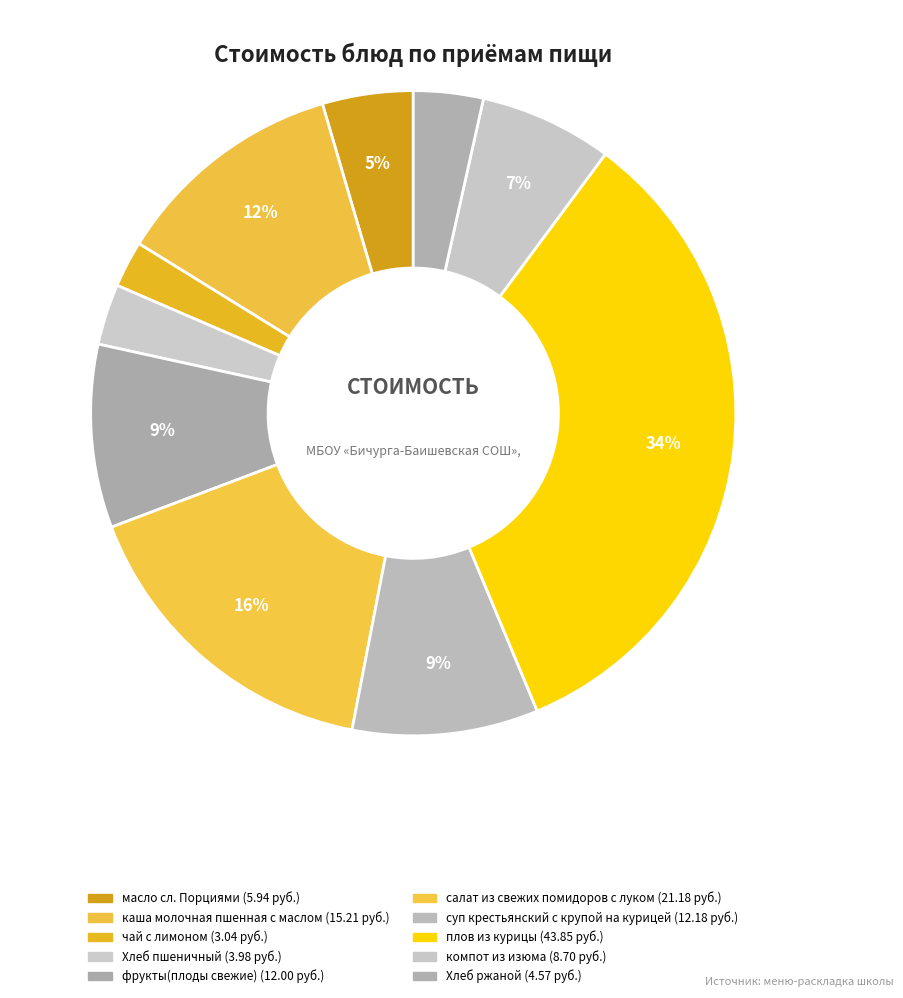

Count the number of slices in the pie.

10